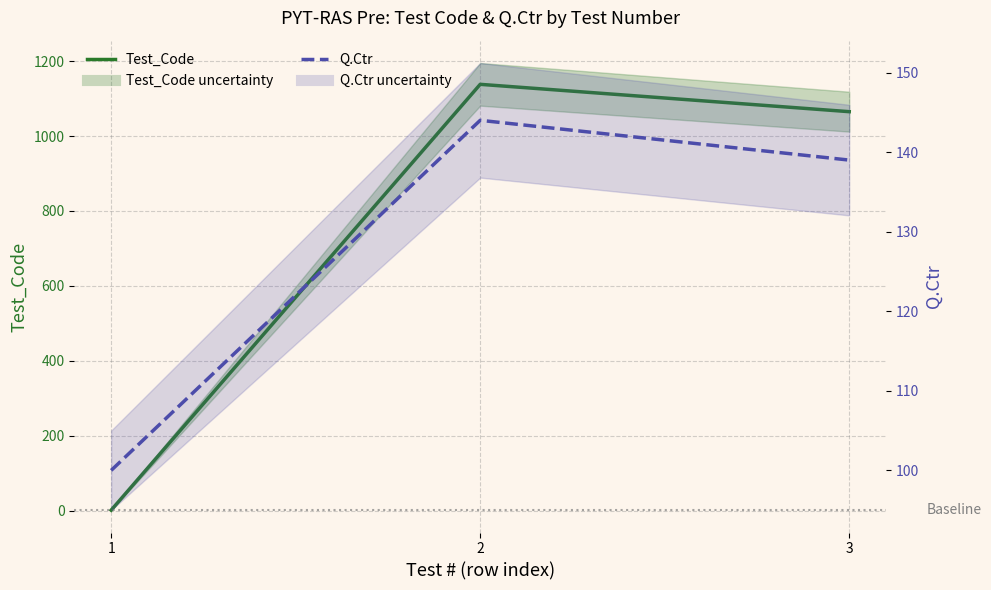

At which category does the chart reach its minimum across all series?

1